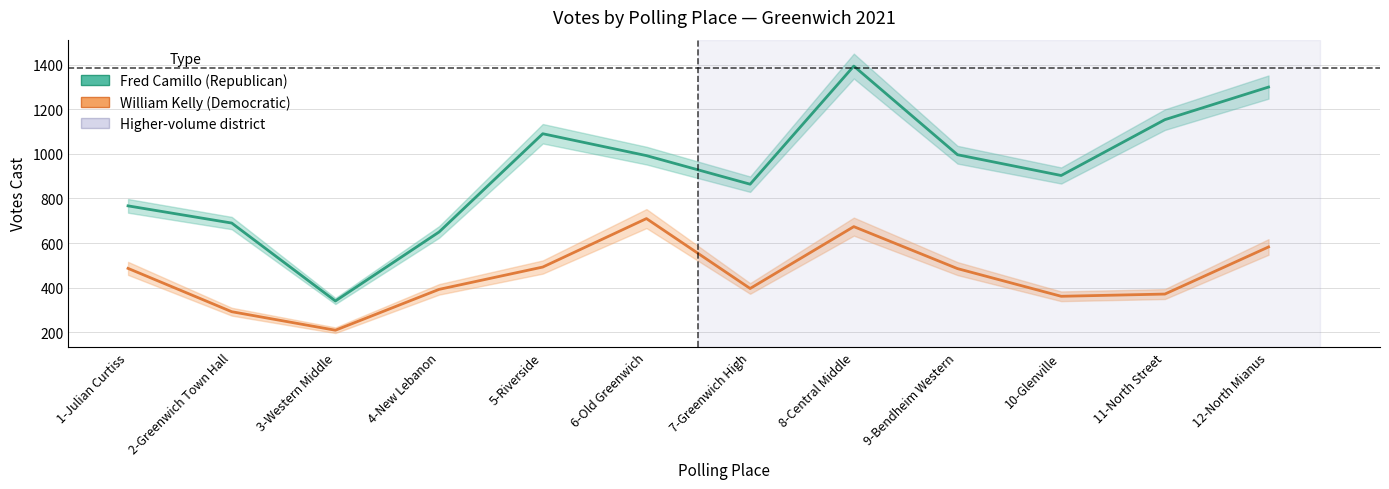

Which label corresponds to the largest value in the chart?

8-Central Middle